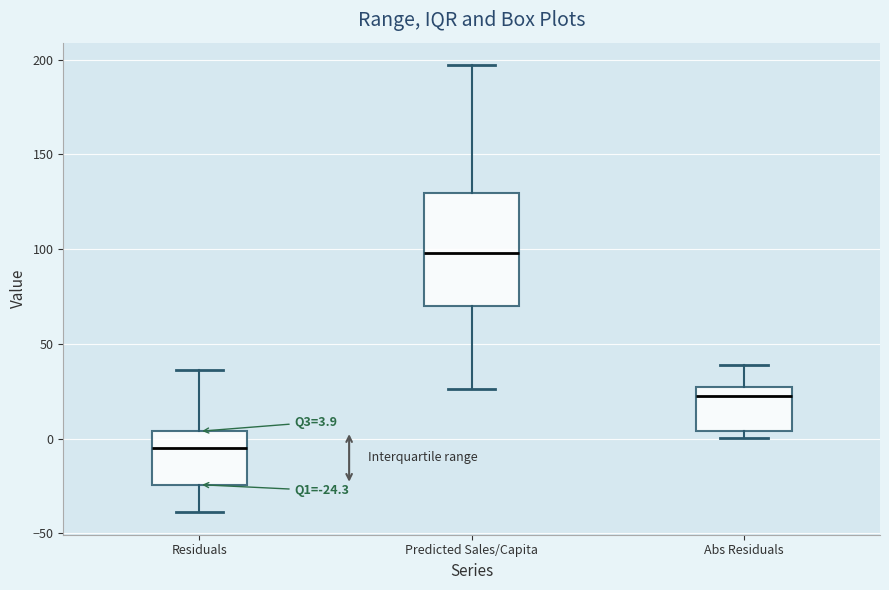

Which box's median line is the highest?

Predicted Sales/Capita